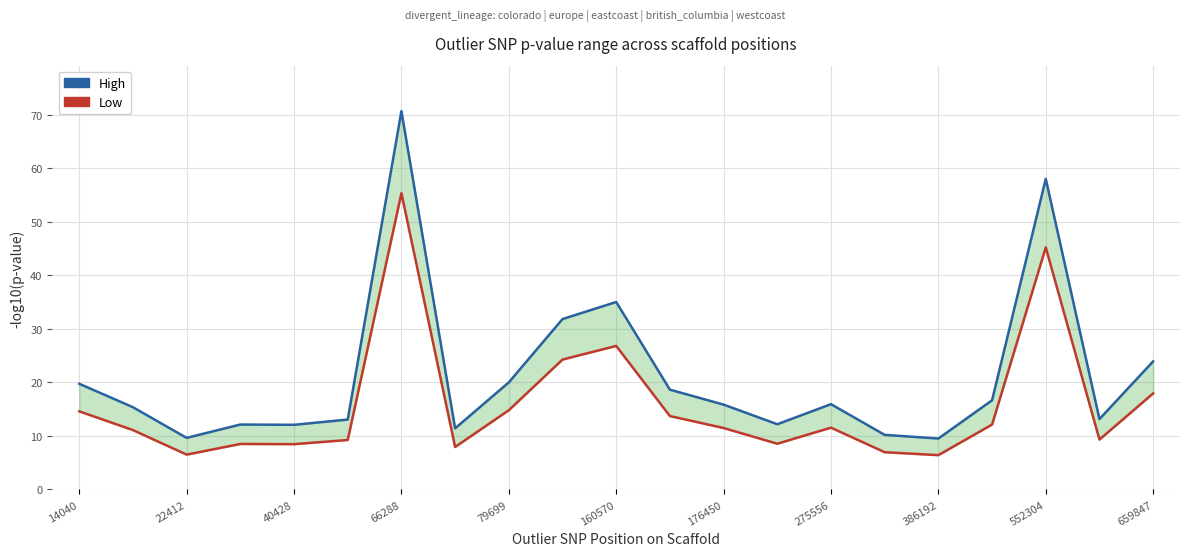

True or false: Low and High intersect in this chart.

False